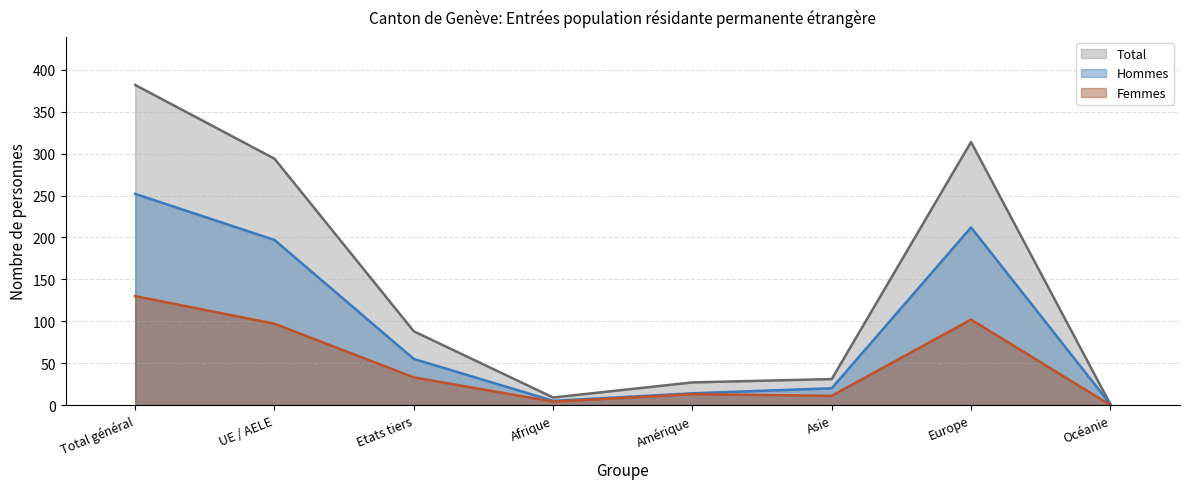

The value of Femmes (line) at Total général is 211. True or false?

False